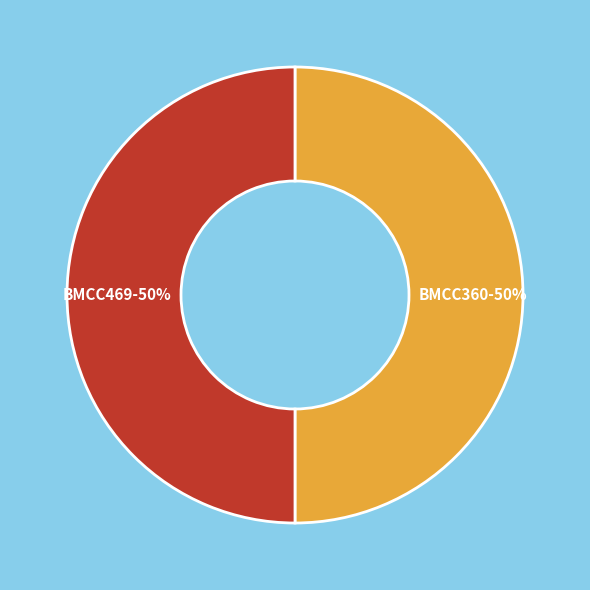

Is it true that BMCC469 is 50% of the pie?

True